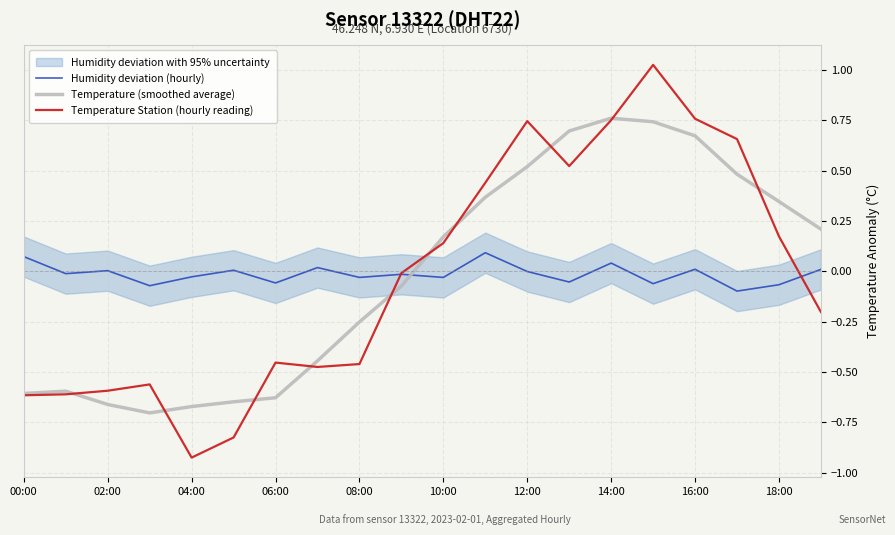

Reading right to left, transcribe all the data shown in this chart.

Humidity deviation (hourly): 0.0	-0.1	-0.1	0.0	-0.1	0.0	-0.1	-0.0	0.1	-0.0	-0.0	-0.0	0.0	-0.1	0.0	-0.0	-0.1	0.0	-0.0	0.1
Temperature (smoothed average): 0.2	0.3	0.5	0.7	0.7	0.8	0.7	0.5	0.4	0.2	-0.1	-0.3	-0.4	-0.6	-0.6	-0.7	-0.7	-0.7	-0.6	-0.6
Temperature Station (hourly reading): -0.2	0.2	0.7	0.8	1.0	0.8	0.5	0.7	0.4	0.1	-0.0	-0.5	-0.5	-0.5	-0.8	-0.9	-0.6	-0.6	-0.6	-0.6